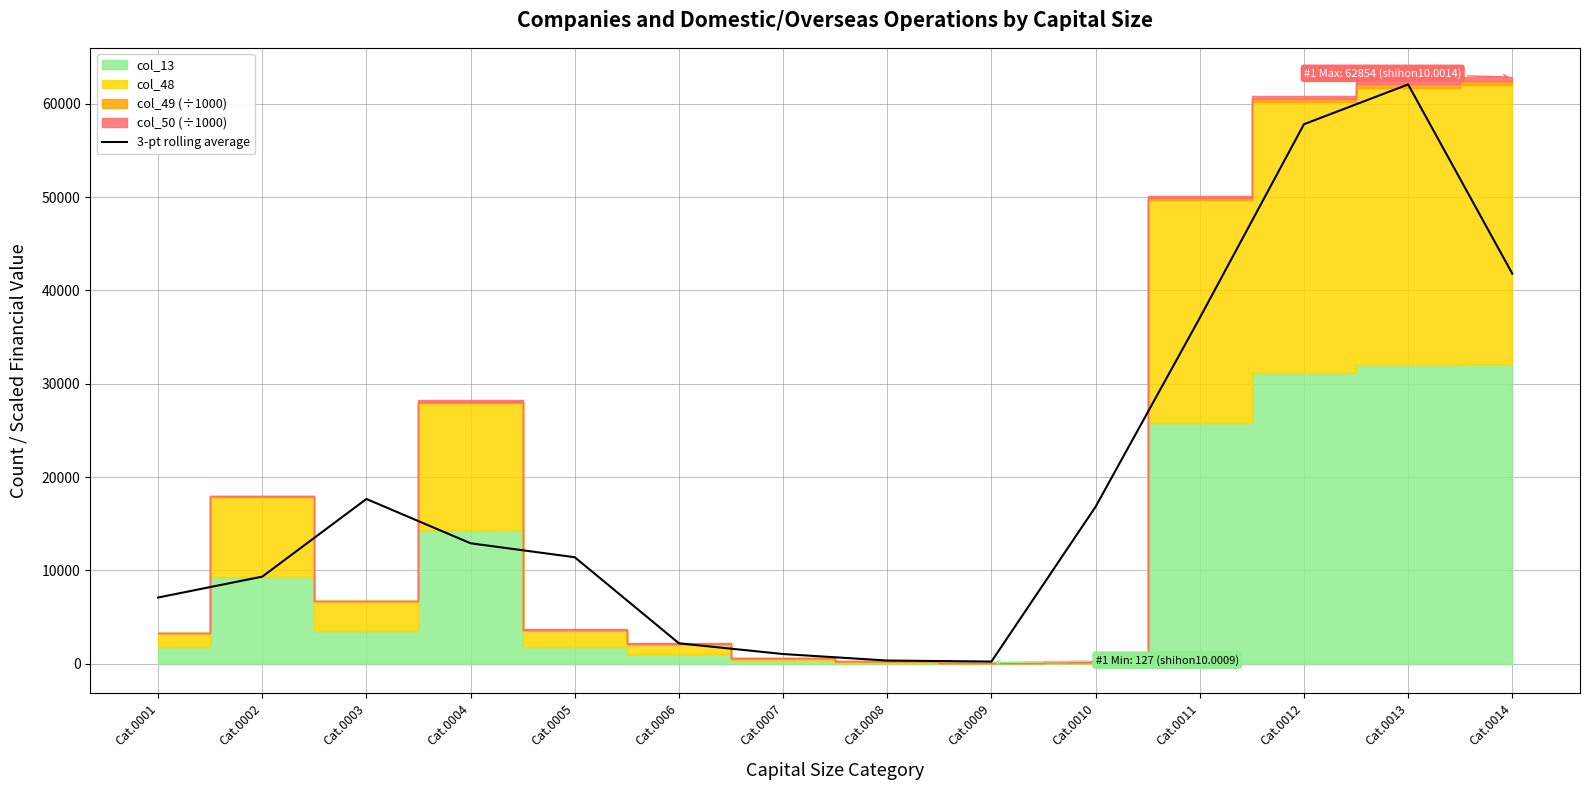

Is it true that the value at Cat.0006 is 2941.8?

False